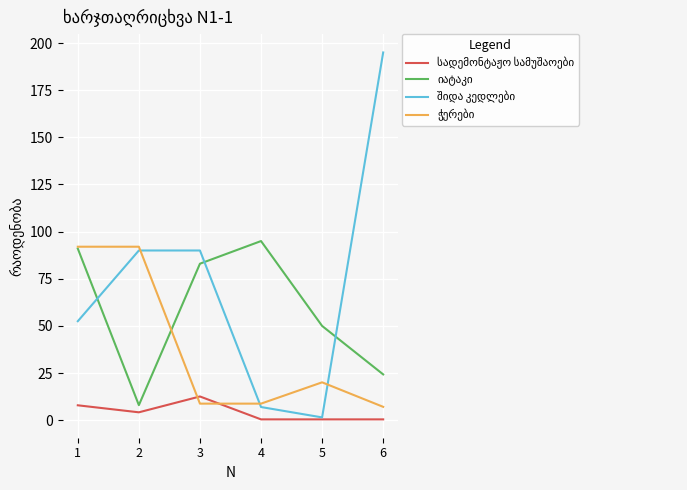

What is the greatest value displayed?

195.0